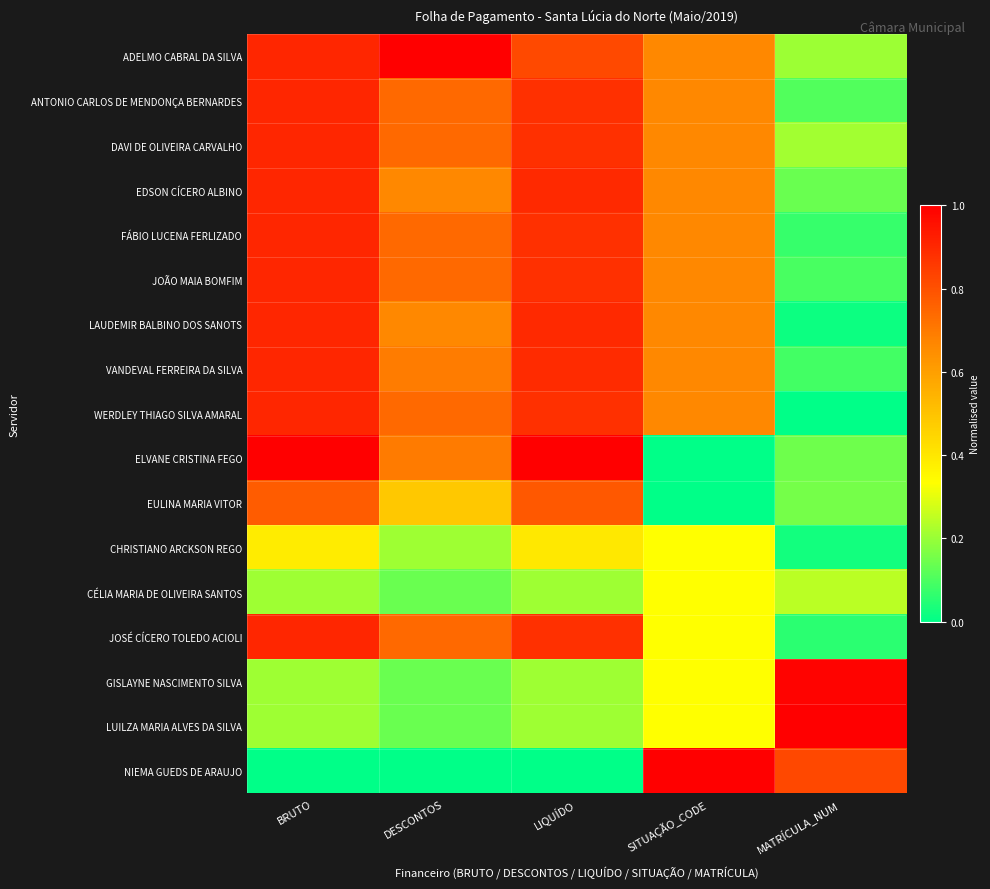

How many series are shown in this chart?

17